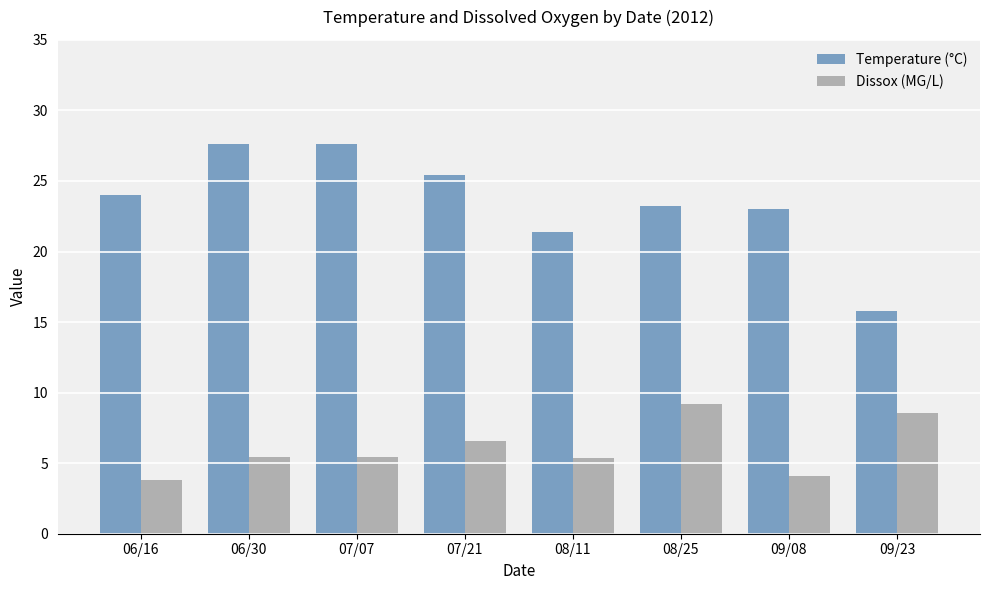

True or false: Dissox (MG/L) has a value of 9.7 at 08/11.

False